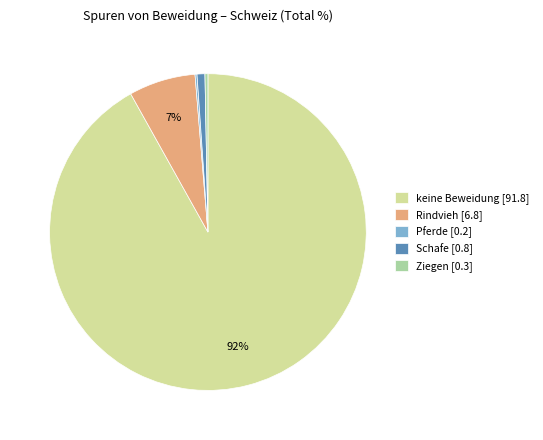

Is it true that keine Beweidung is 99% of the pie?

False